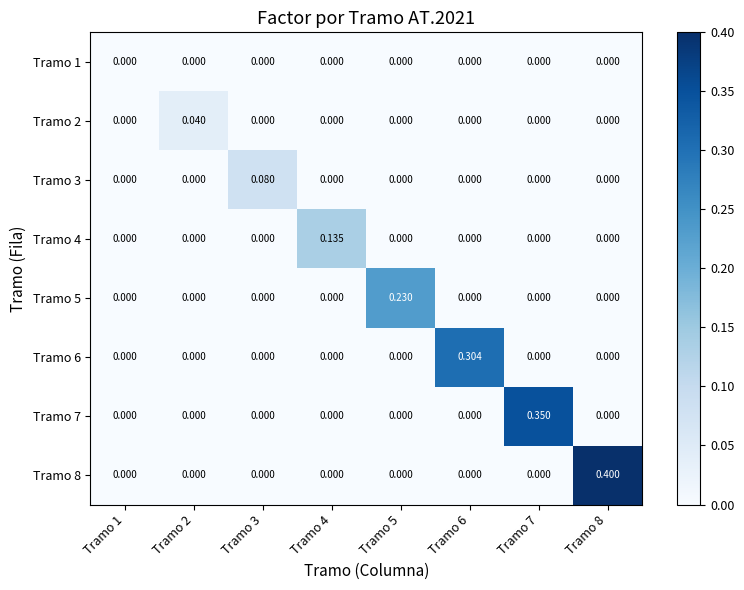

How many categories are shown in the chart?

8